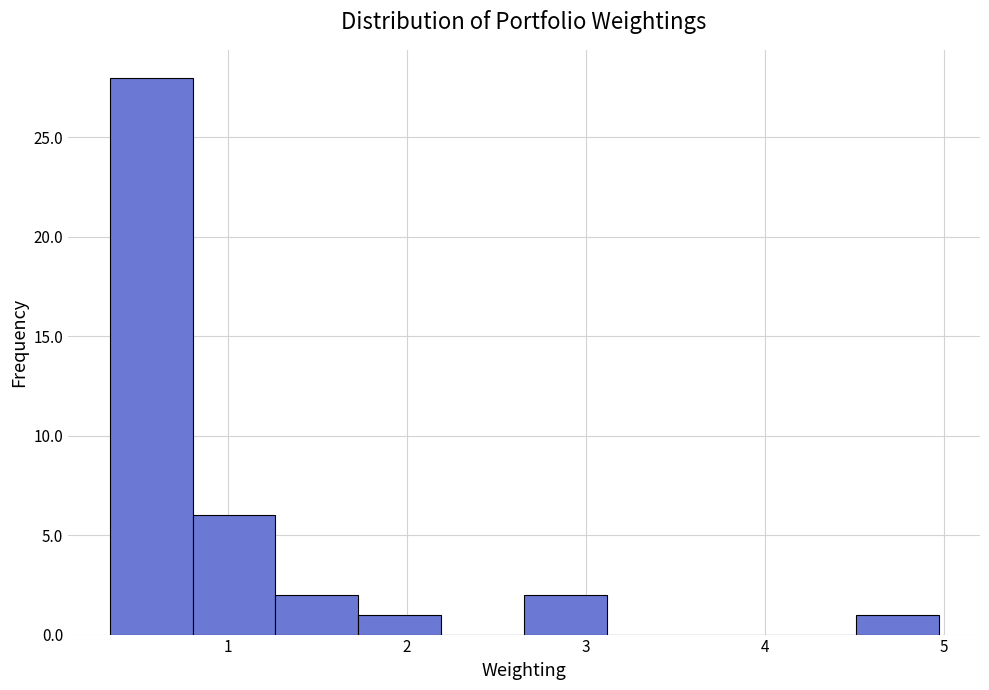

Reading left to right, transcribe this chart: for each bar, give the range it covers on the x-axis and its height. Neither the bar edges nor the heights are printed on the chart, so give them approximately, as read against the axes.

0.3 to 0.8: 28
0.8 to 1.3: 6
1.3 to 1.7: 2
1.7 to 2.2: 1
2.2 to 2.7: 0
2.7 to 3.1: 2
3.1 to 3.6: 0
3.6 to 4.0: 0
4.0 to 4.5: 0
4.5 to 5.0: 1